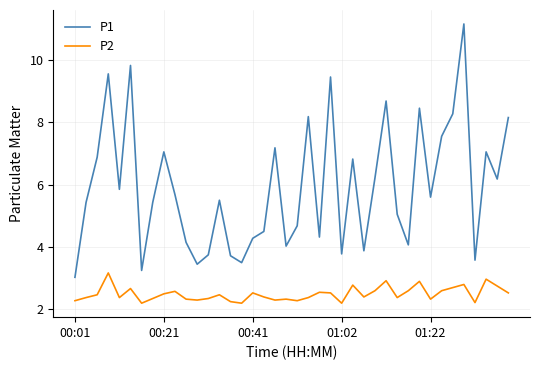

Which series has the largest total across all categories?

P1